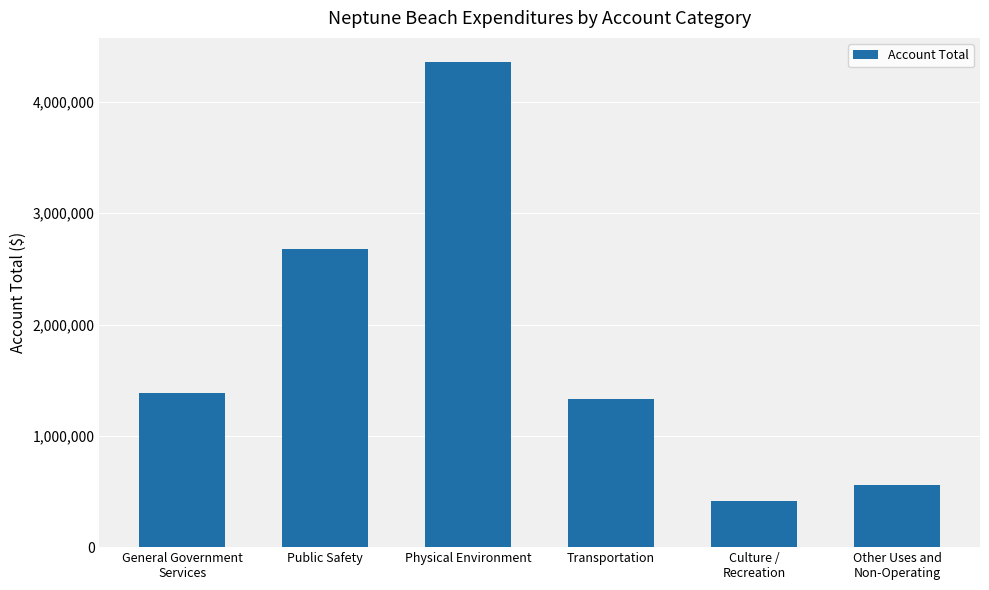

Rank the categories by value from highest to lowest.

Physical Environment, Public Safety, General Government
Services, Transportation, Other Uses and
Non-Operating, Culture /
Recreation